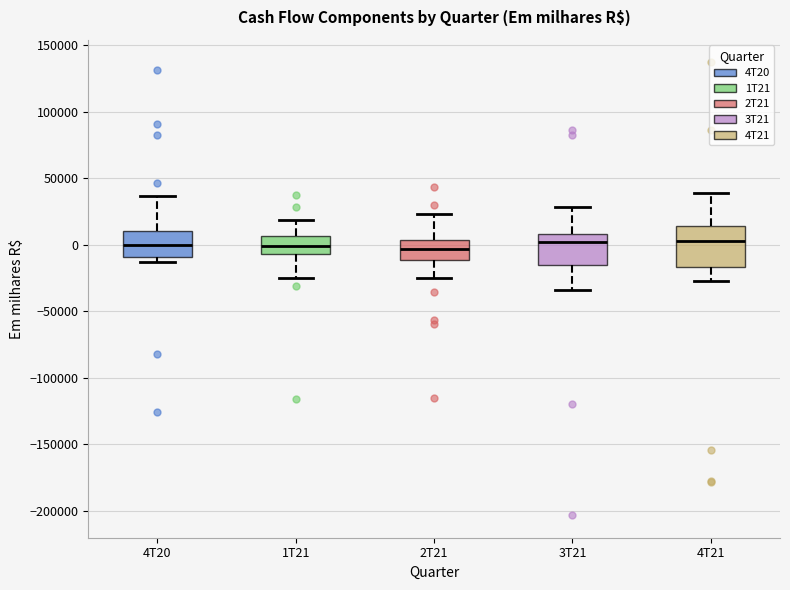

Where is the lower edge of the box for 4T21 on the y-axis? The values are not printed on the chart, so give them approximately, as read against the axis.

-15000